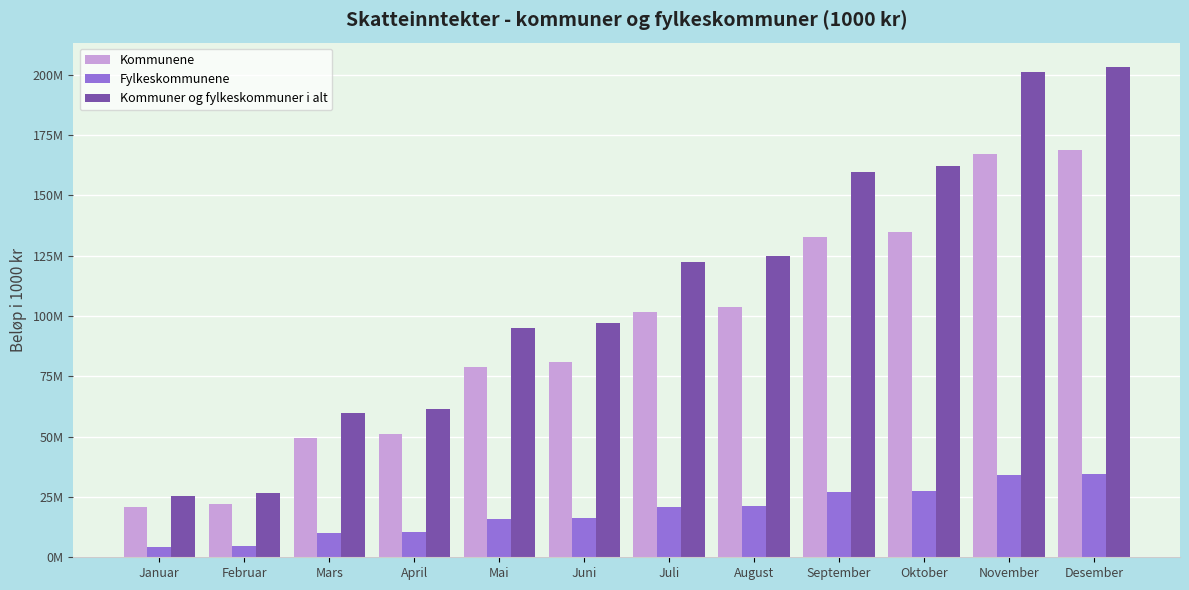

What is the label of the 7th bar from the right?

Juni